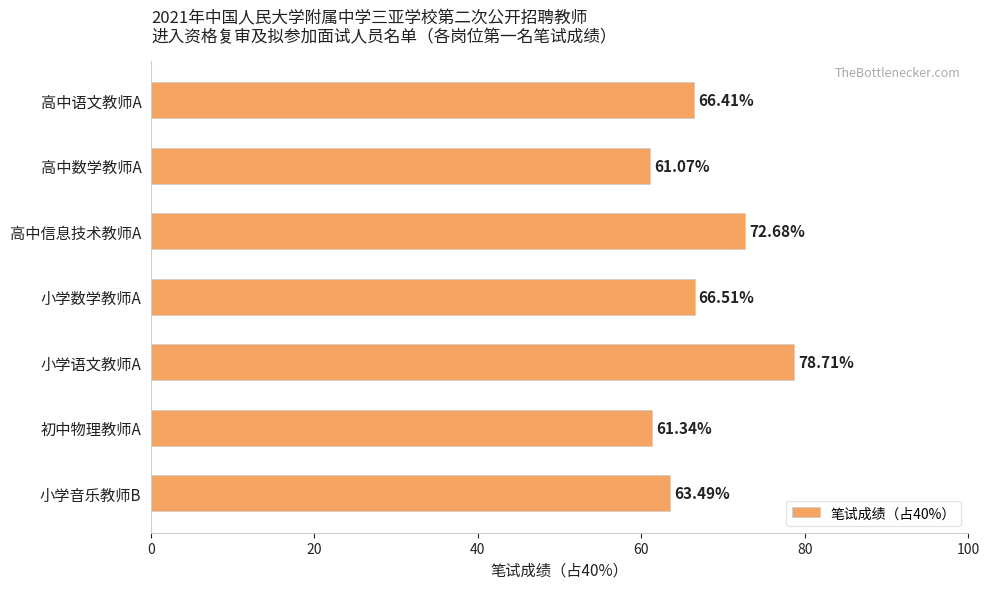

Rank the categories by value from lowest to highest.

高中数学教师A, 初中物理教师A, 小学音乐教师B, 高中语文教师A, 小学数学教师A, 高中信息技术教师A, 小学语文教师A